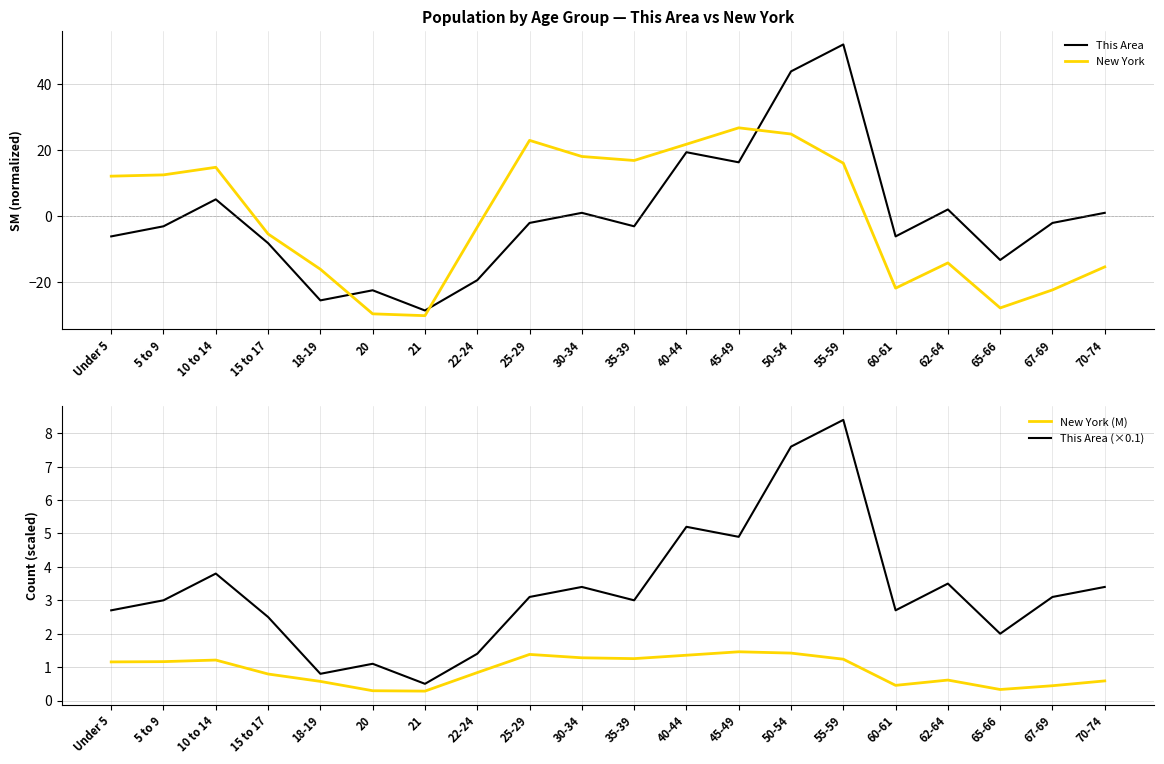

What are all the series names shown in the legend?

This Area, New York, New York (M), This Area (×0.1)